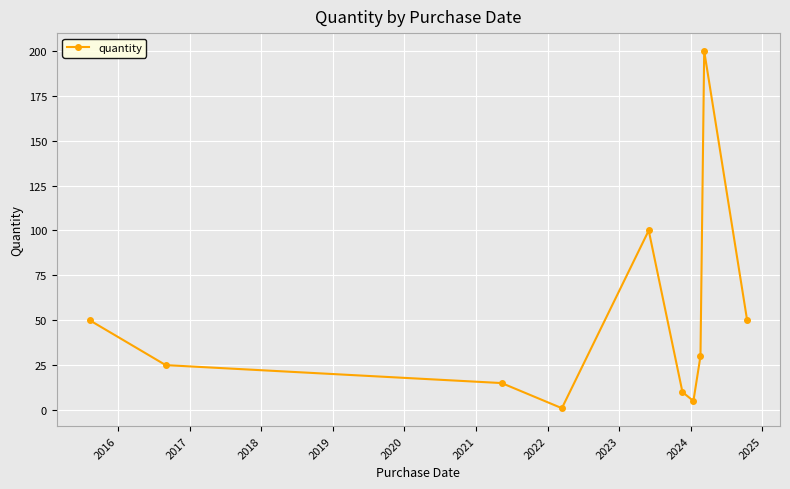

True or false: there are more than 0 points higher than both neighbors.

True